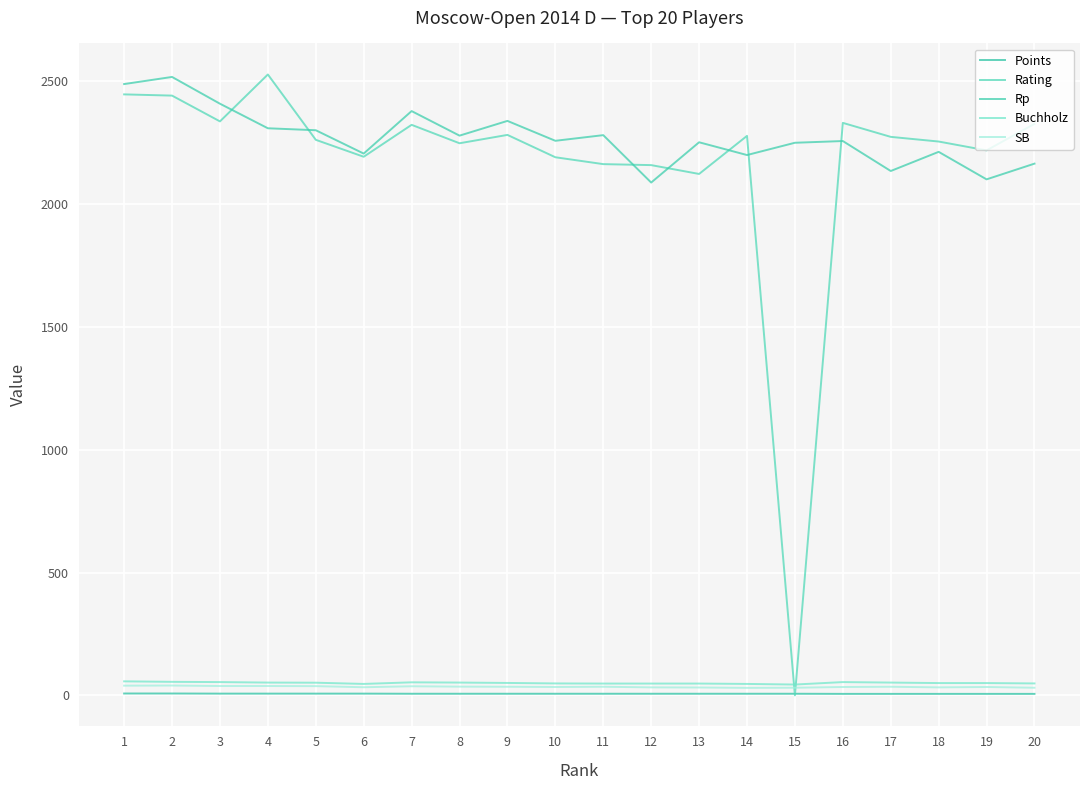

Which series has the largest range (max minus min)?

Rating